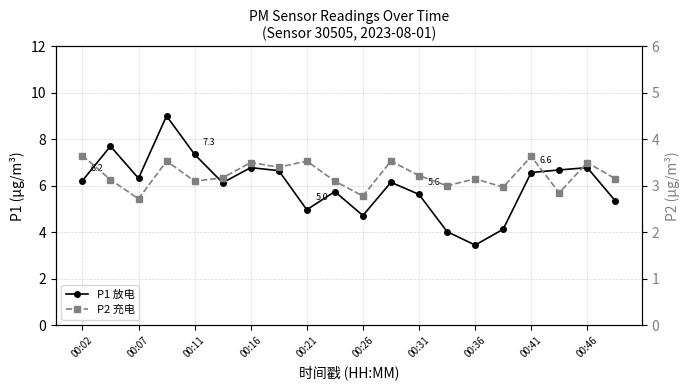

True or false: P2 充电 and P1 放电 cross at least once.

False